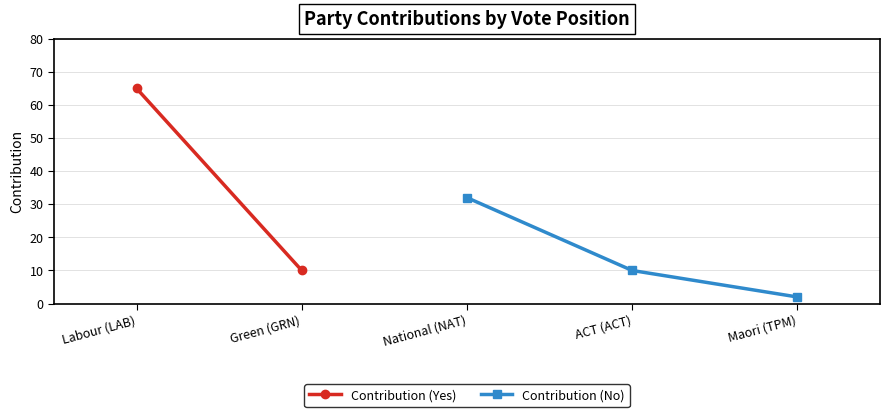

What is the smallest value displayed?

2